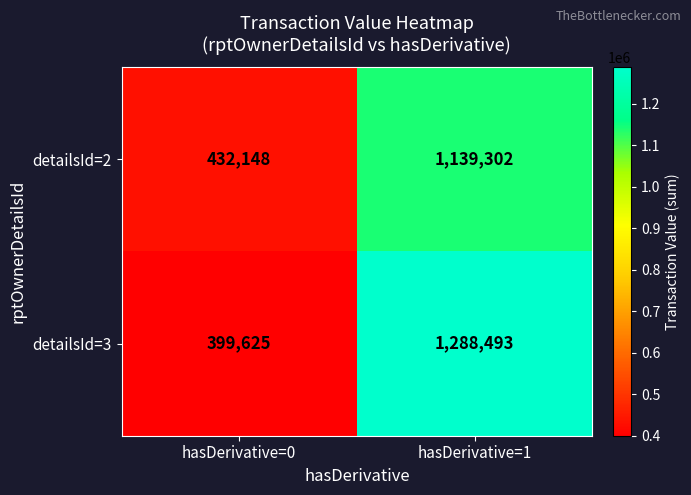

At which category is the sum across all series the highest?

hasDerivative=1